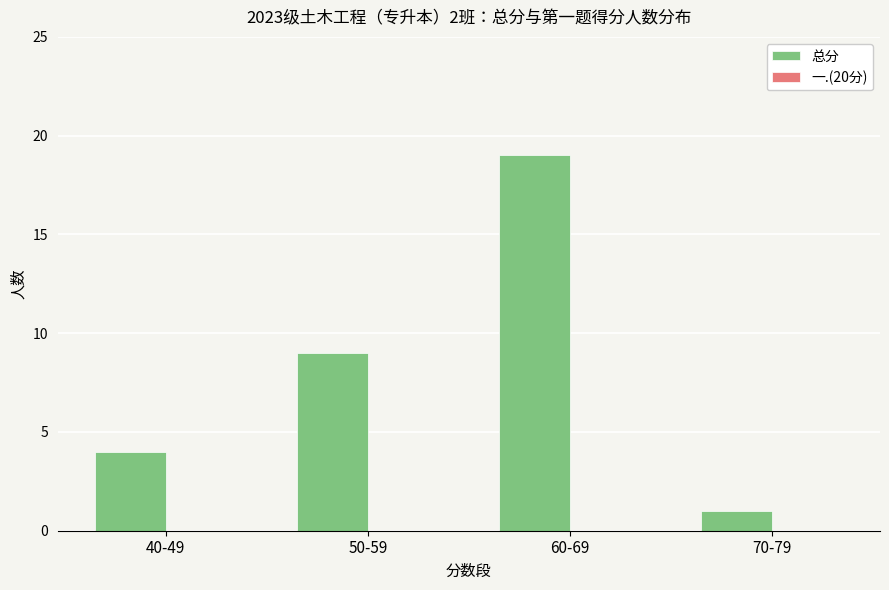

Which label corresponds to the smallest value in the chart?

70-79